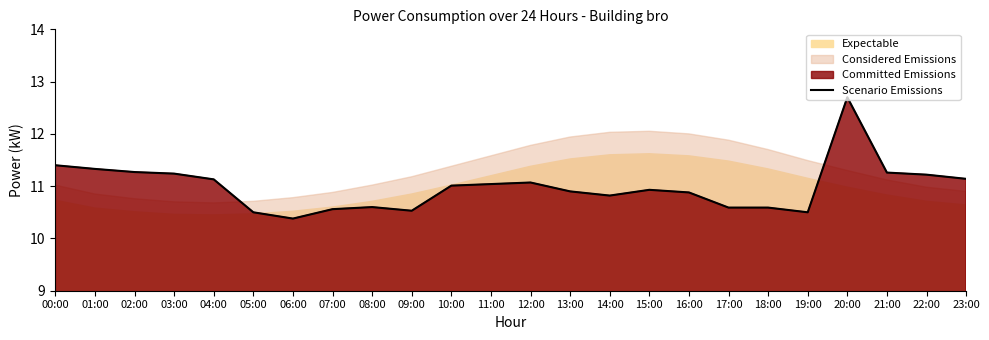

What is the label of the 20th point from the right?

04:00